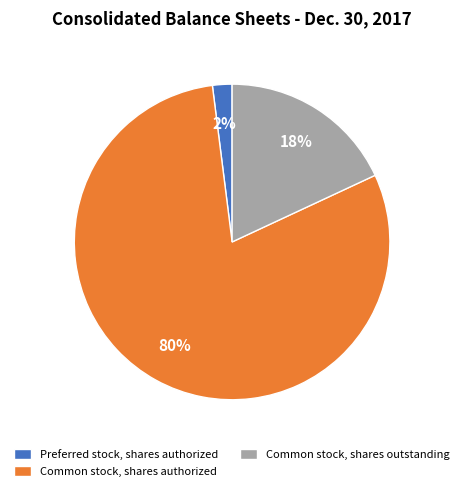

To the nearest percent, what is the average slice percentage?

33%